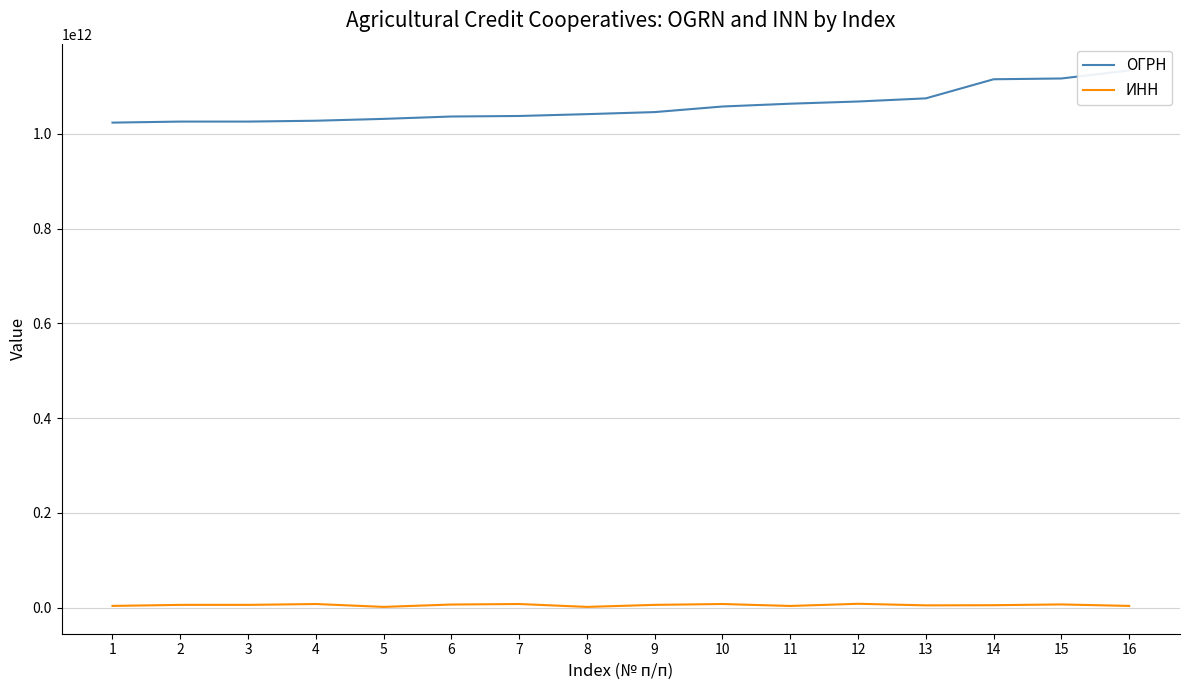

What is the difference between the maximum and minimum values in the ИНН series?

6567897488